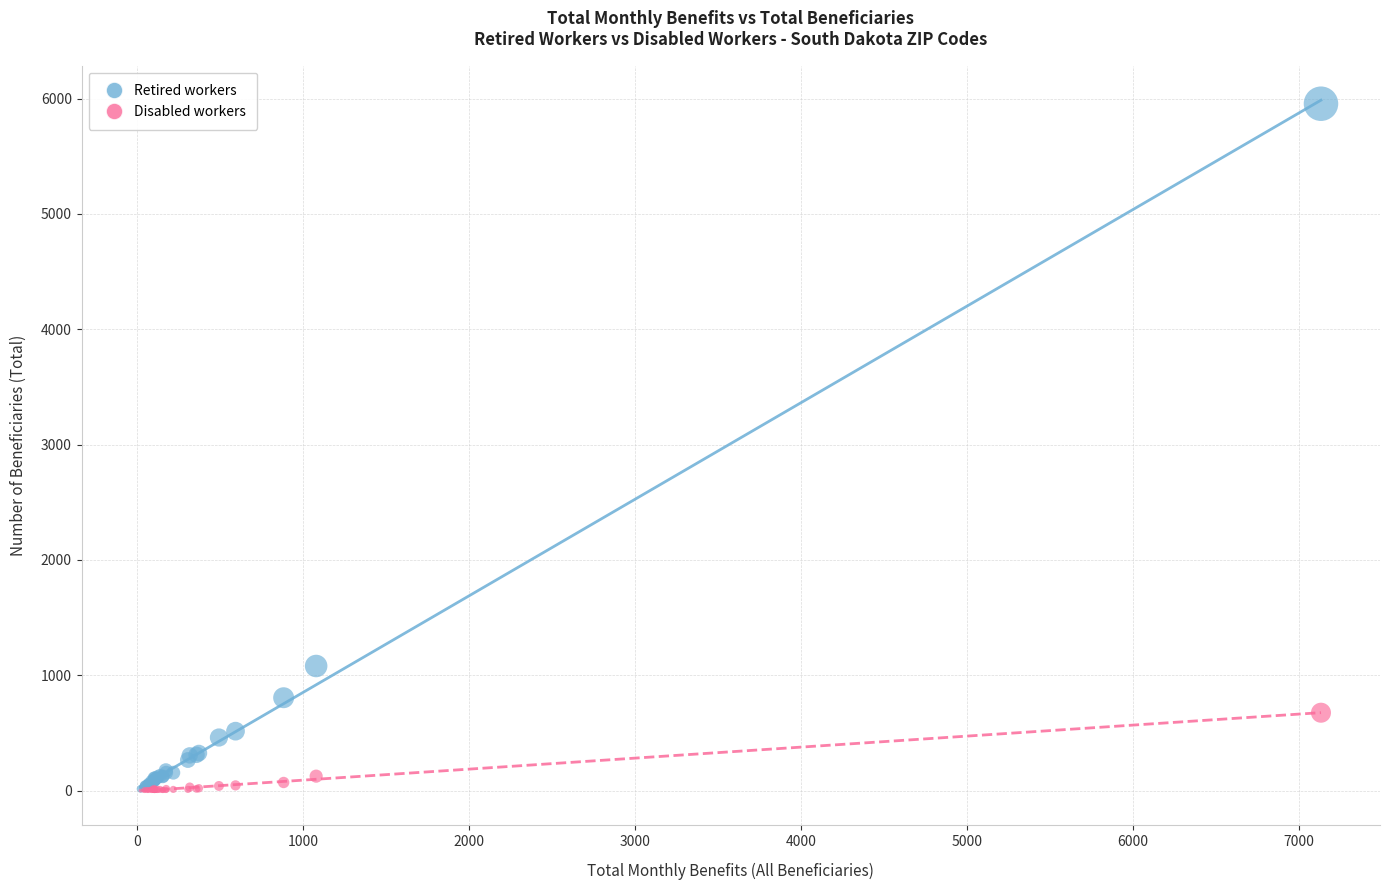

What are all the series names shown in the legend?

Retired workers, Disabled workers